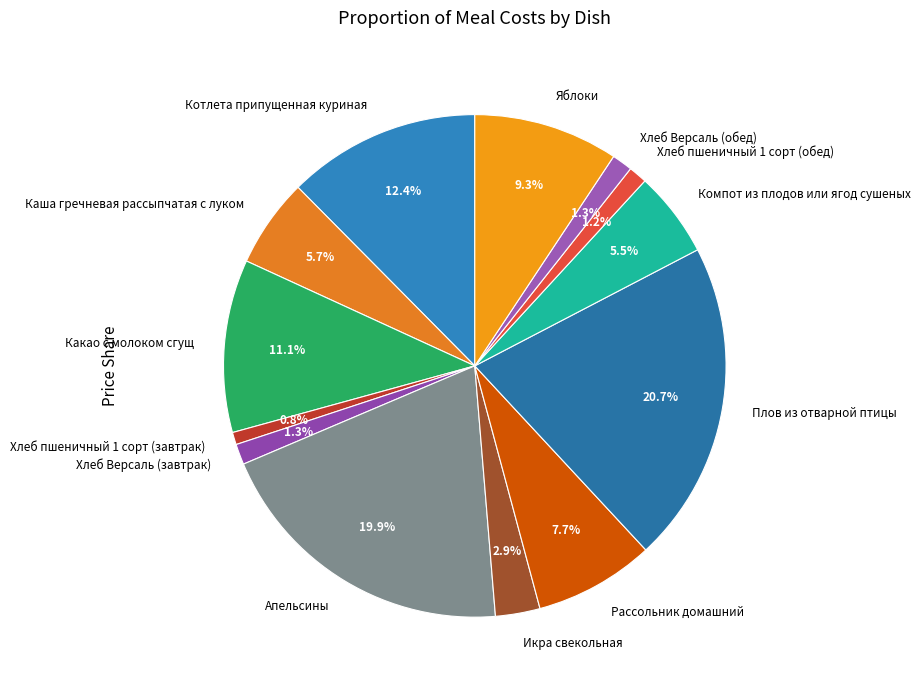

To the nearest percent, what is the difference between the Апельсины and Хлеб пшеничный 1 сорт (обед) slice percentages?

19%